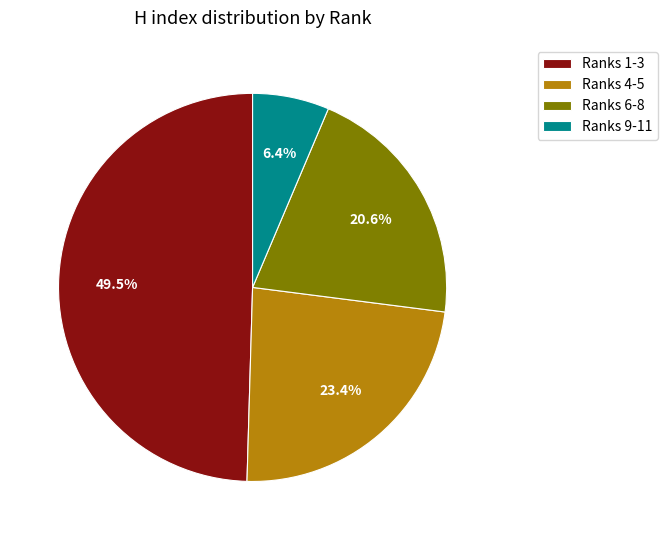

Combined, what portion of the pie is Ranks 4-5 and Ranks 1-3?

73.0%